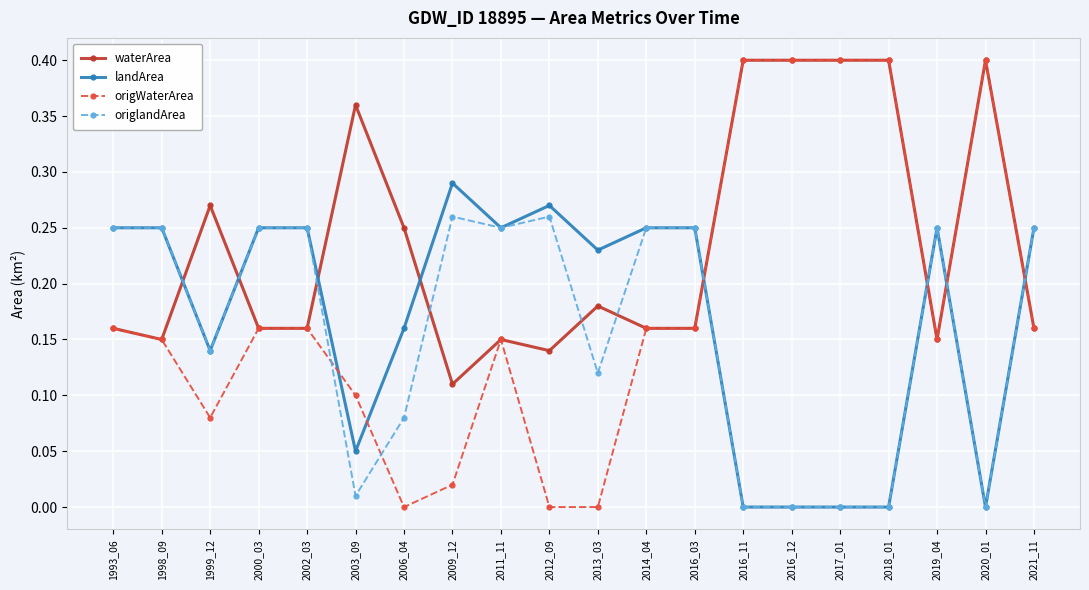

What are all the series names shown in the legend?

waterArea, landArea, origWaterArea, origlandArea